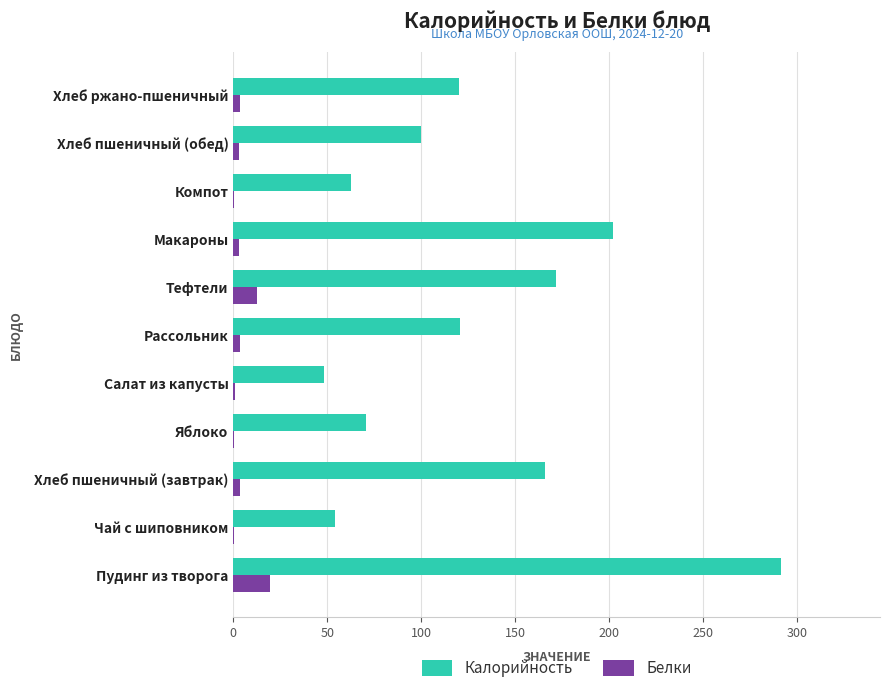

What value does the Калорийность series have at Пудинг из творога?

291.8